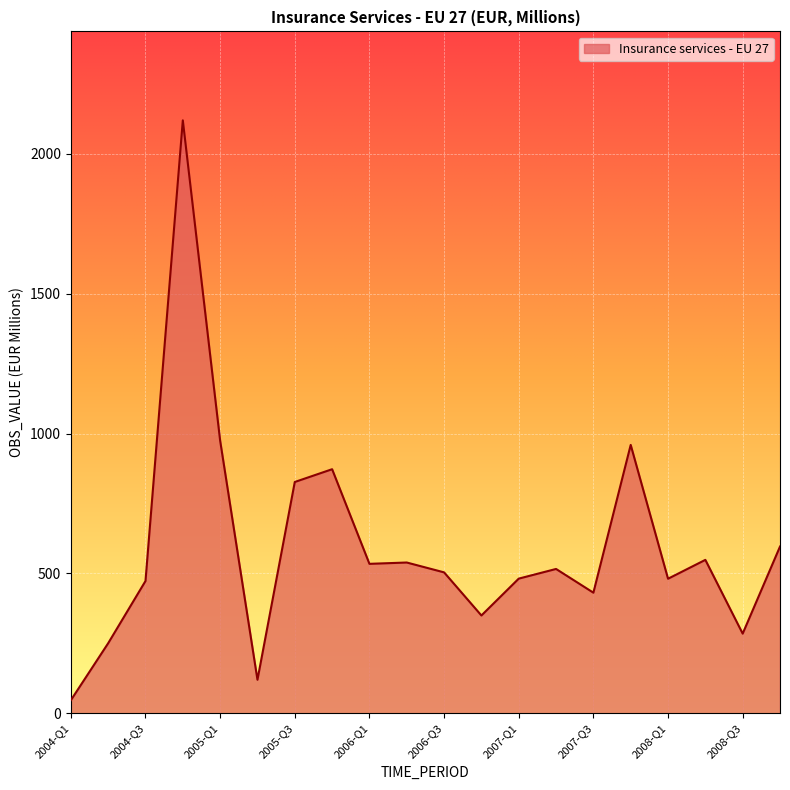

What is the value of the 12th point from the left?

349.8